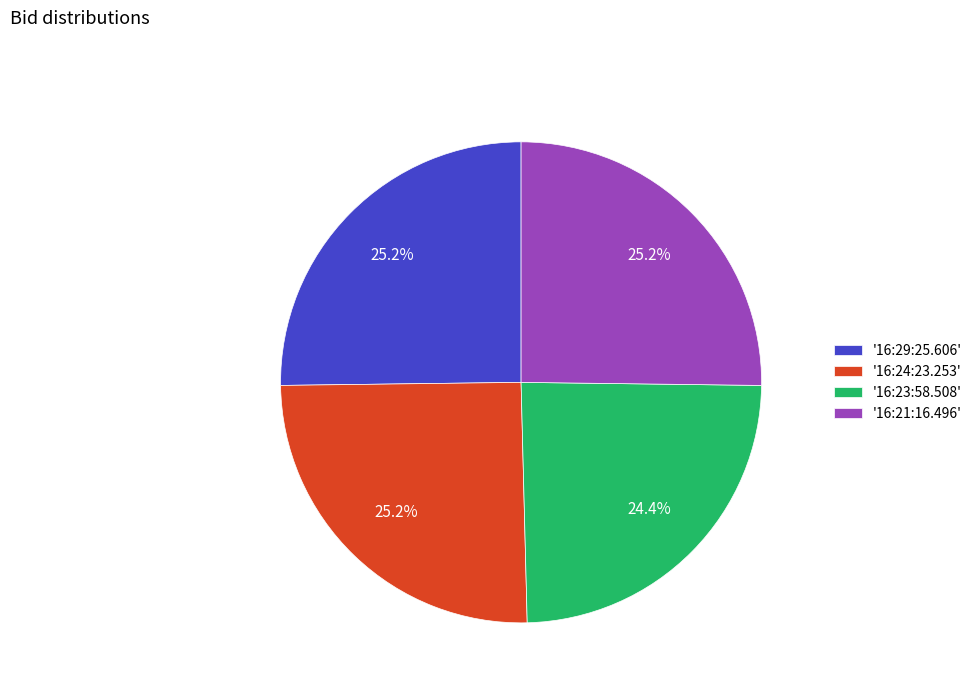

Does '16:24:23.253' account for over 50% of the chart?

No